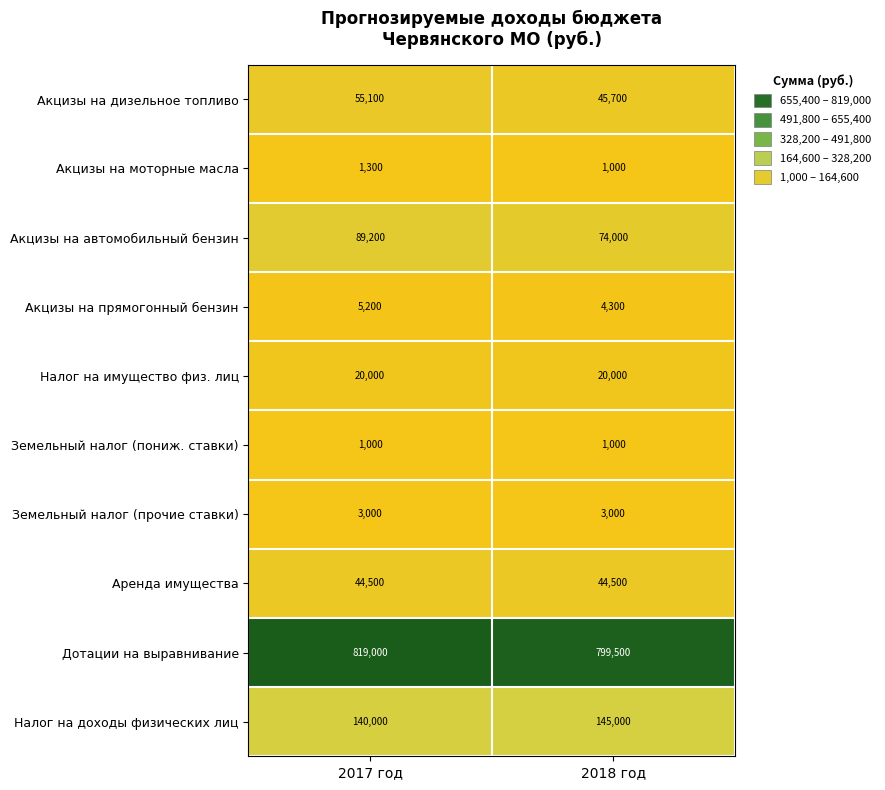

Which category has the lowest value in the Акцизы на автомобильный бензин series?

2018 год